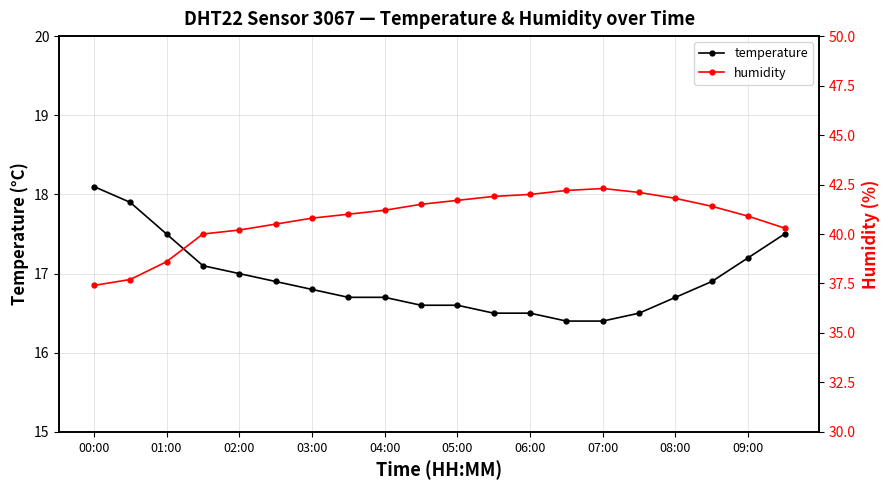

What position from the left is 15?

16